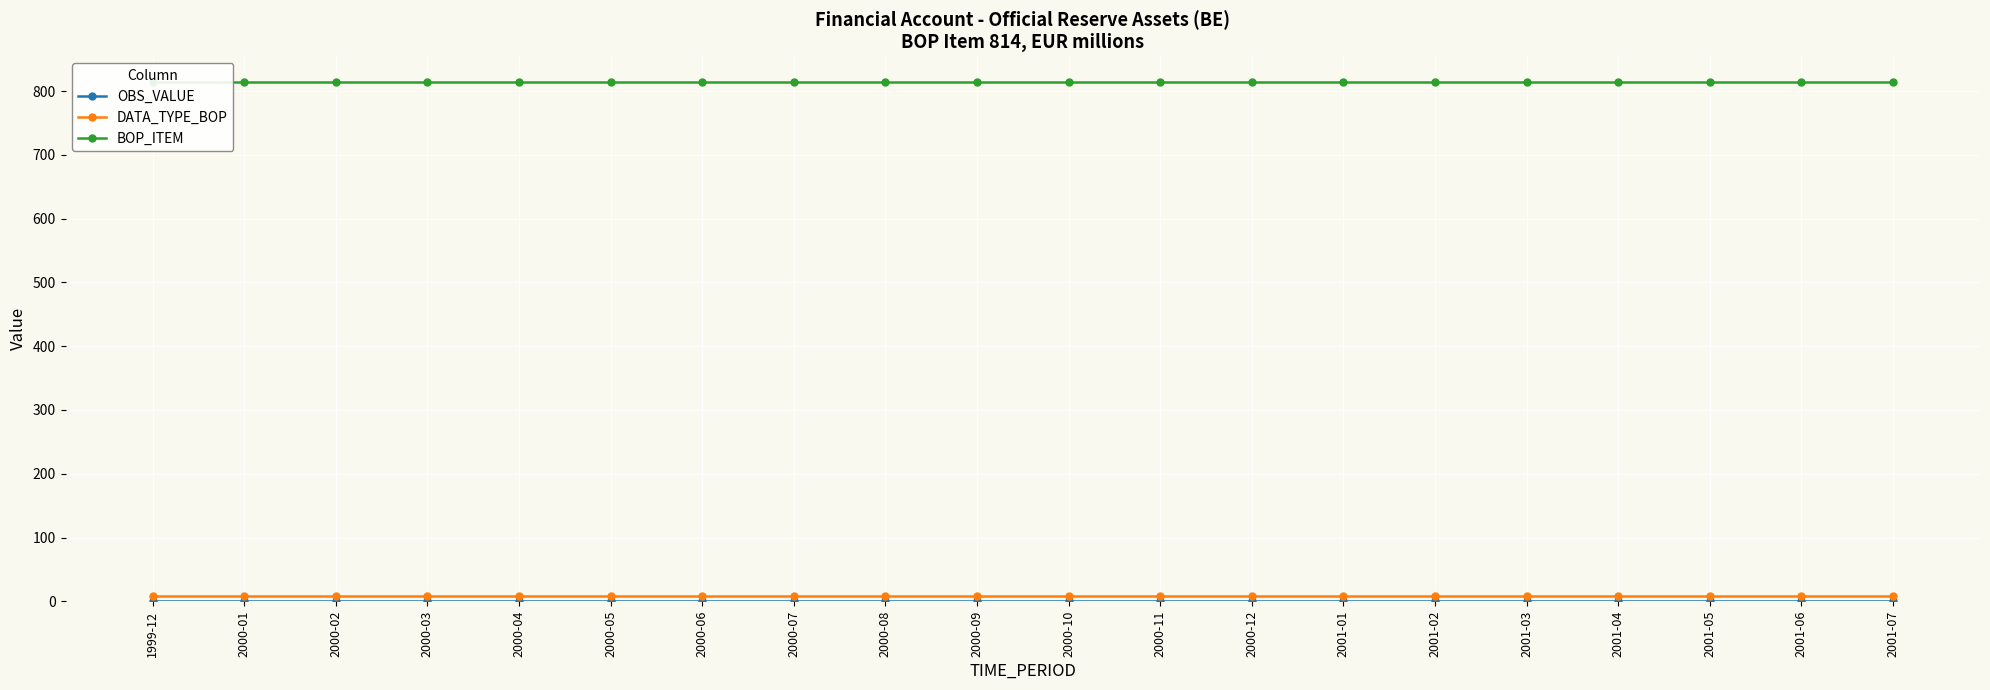

True or false: OBS_VALUE and DATA_TYPE_BOP cross at least once.

False